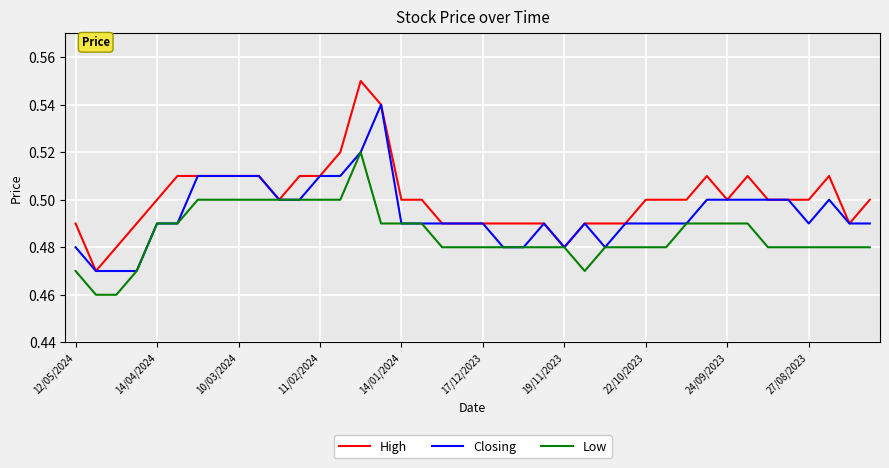

Count the Low values in the range 0 to 1.

40